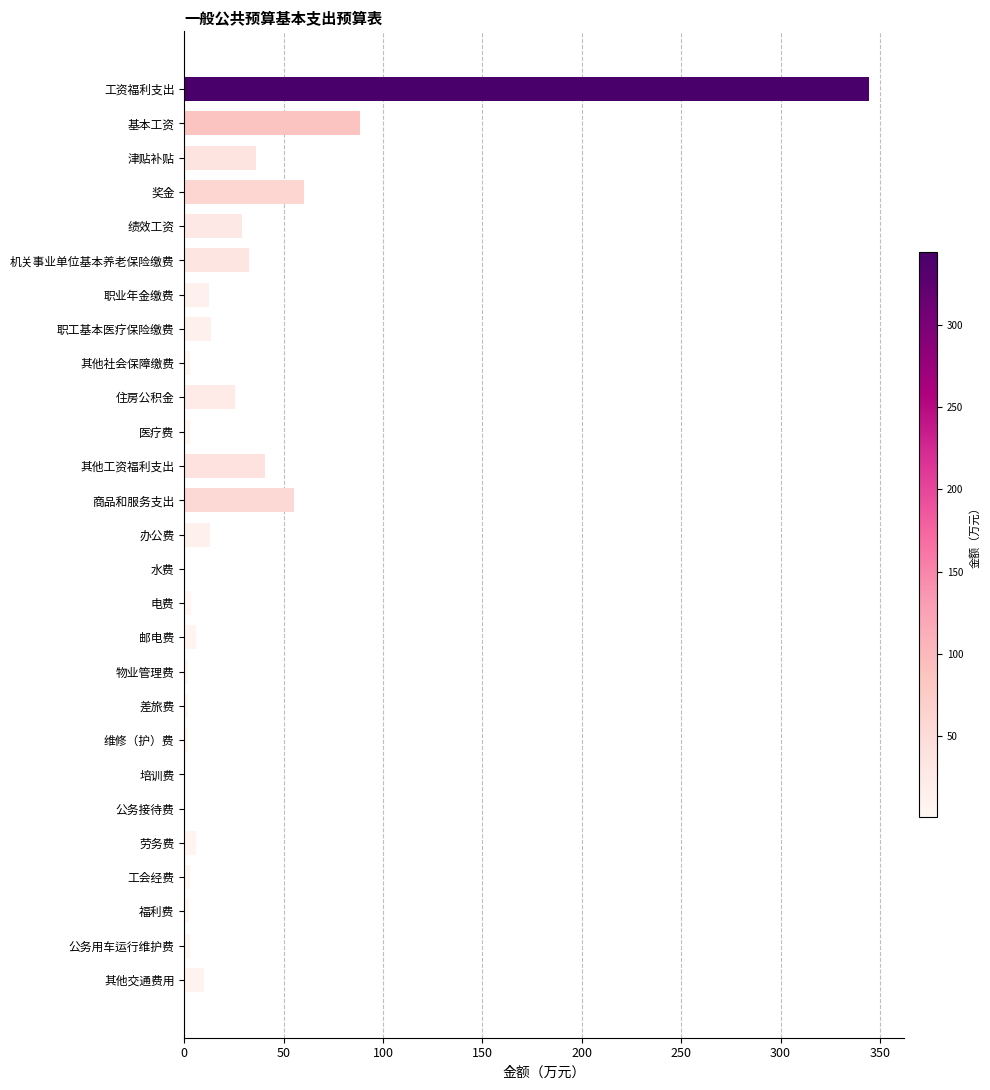

At which category does the chart reach its peak across all series?

工资福利支出